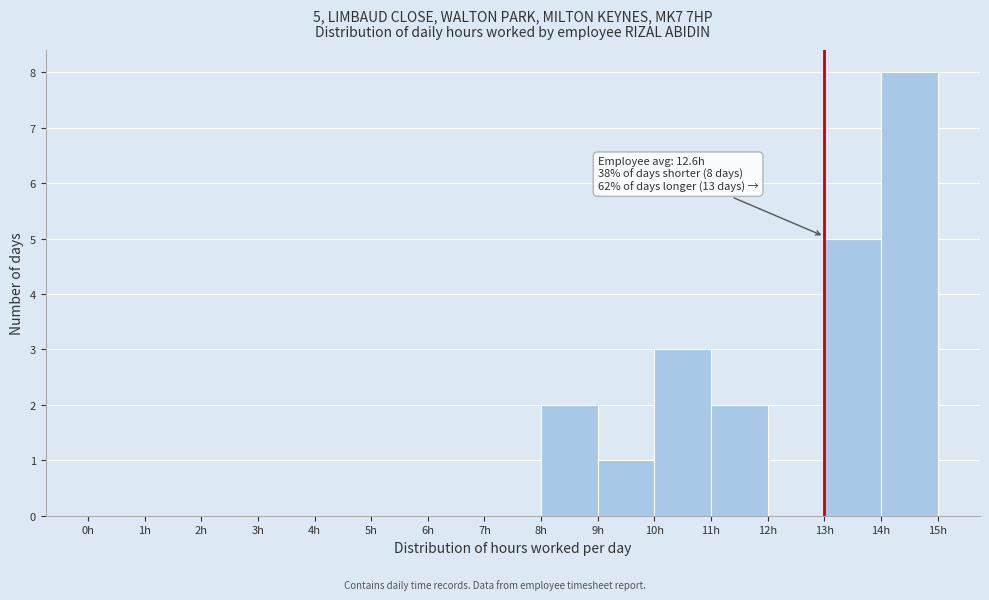

Over which range of the x-axis is the bar tallest?

14 to 15